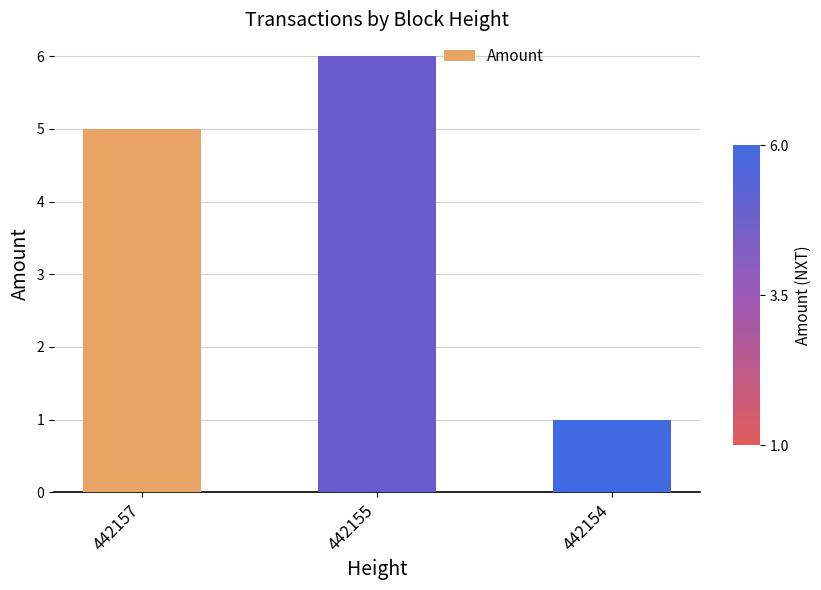

What is the approximate value at 442157?

5